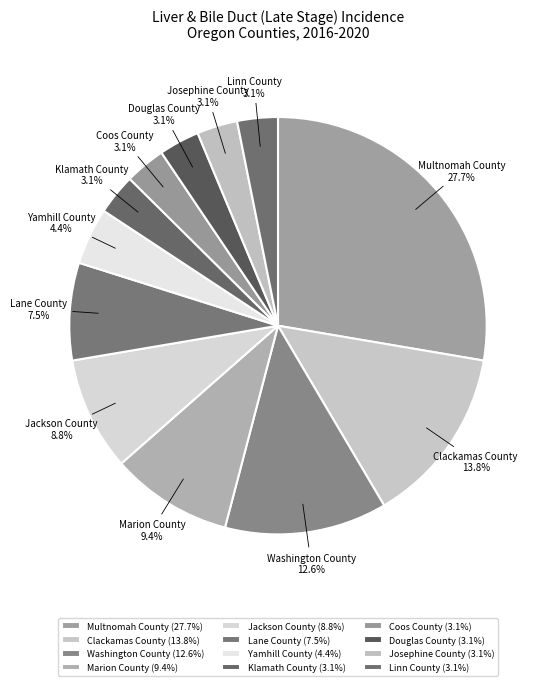

The Yamhill County slice represents 4% of the pie. True or false?

True